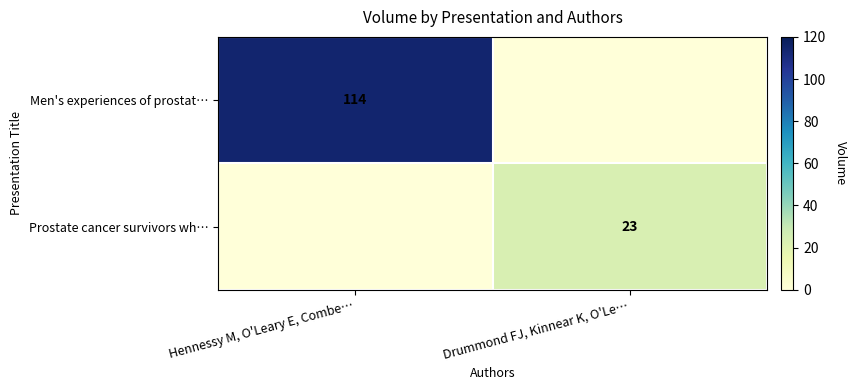

Is the value of Men's experiences of prostat… at Hennessy M, O'Leary E, Combe… greater than the value of Prostate cancer survivors wh… at Drummond FJ, Kinnear K, O'Le…?

Yes